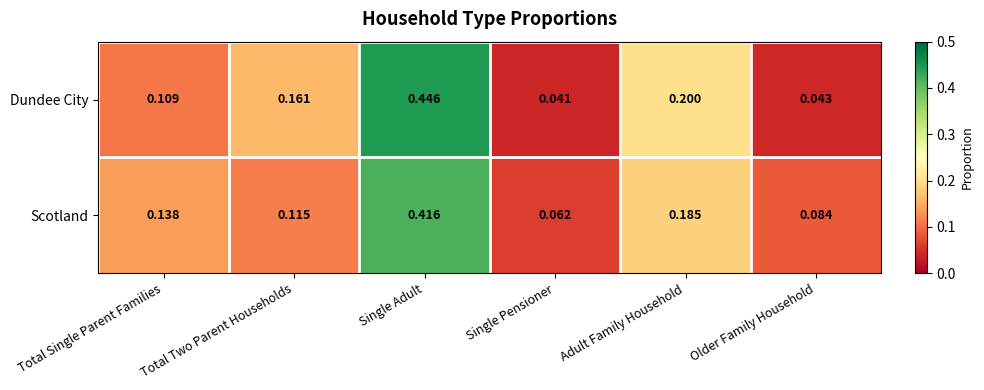

At which category is the sum across all series the highest?

Single Adult